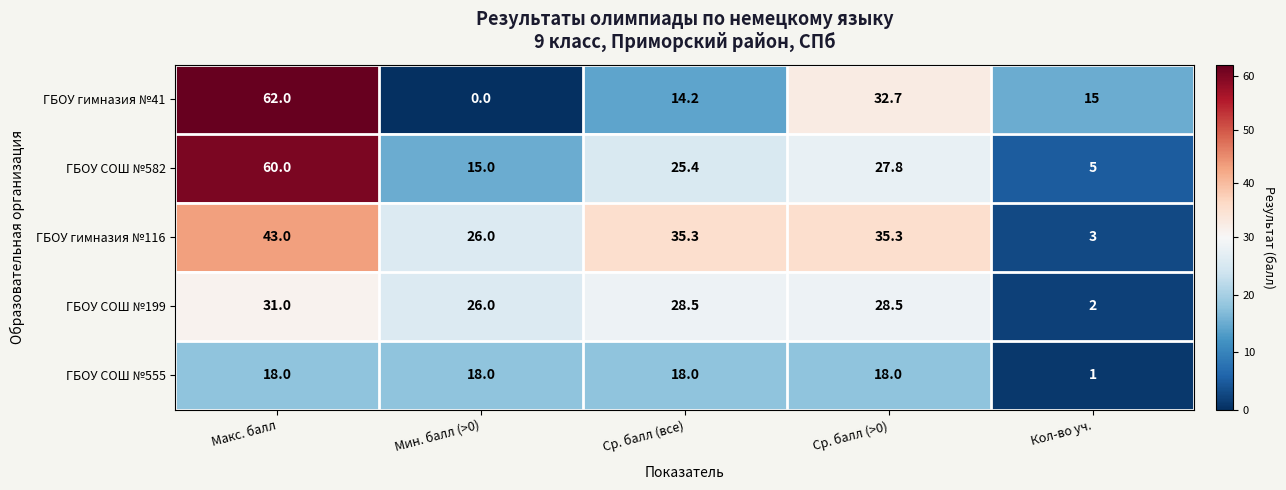

The ГБОУ СОШ №555 series shows 18.0 at Макс. балл. True or false?

True